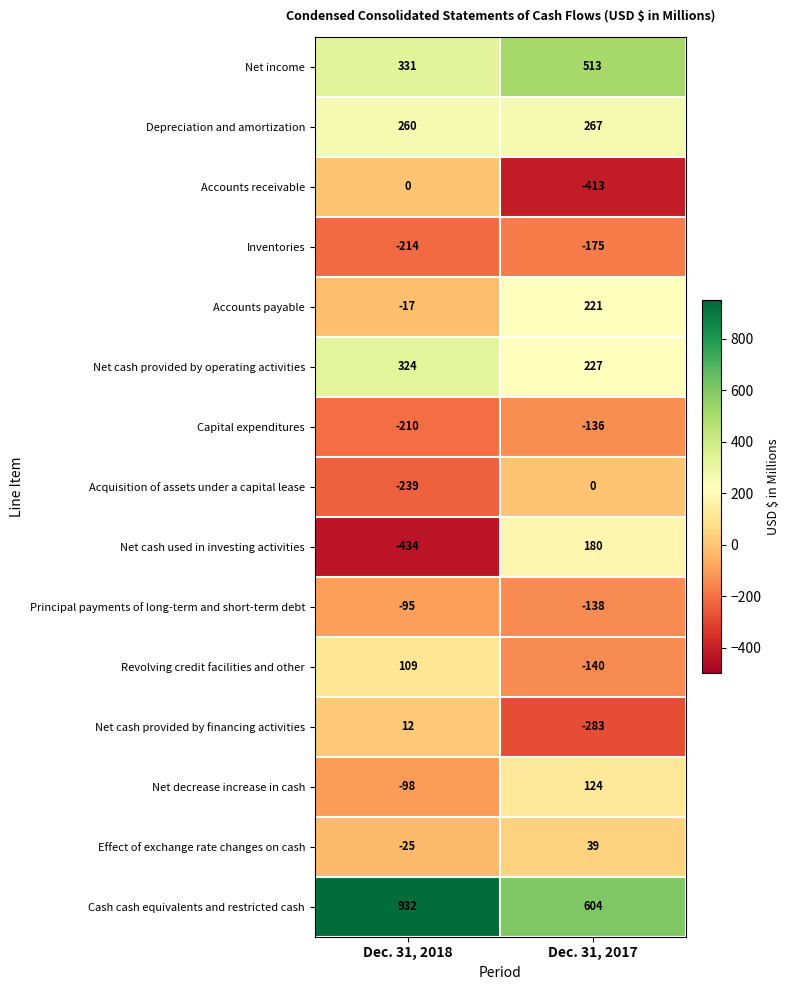

What value does the Effect of exchange rate changes on cash series have at Dec. 31, 2017?

39